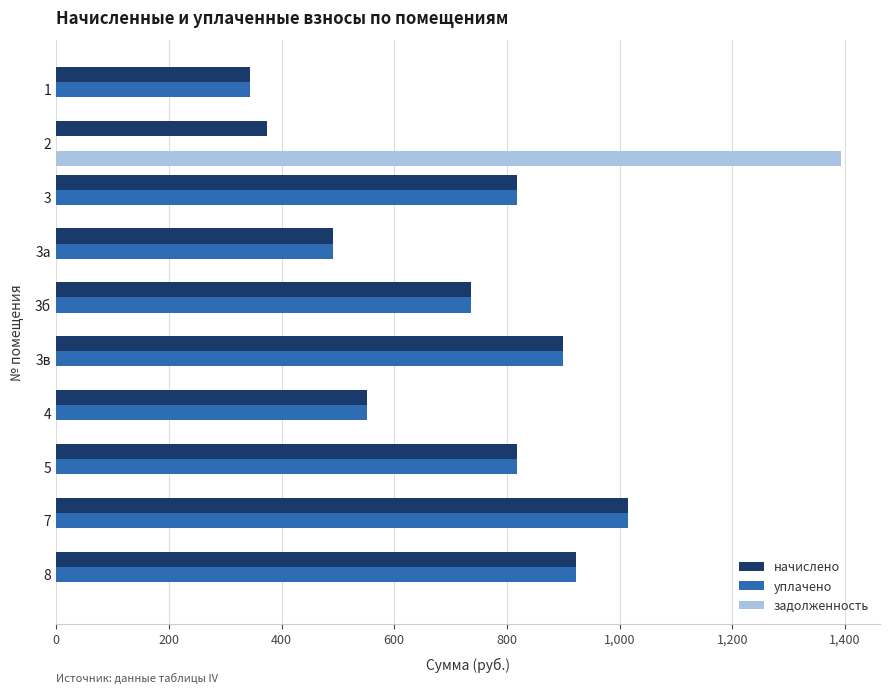

Which series has the largest total across all categories?

начислено